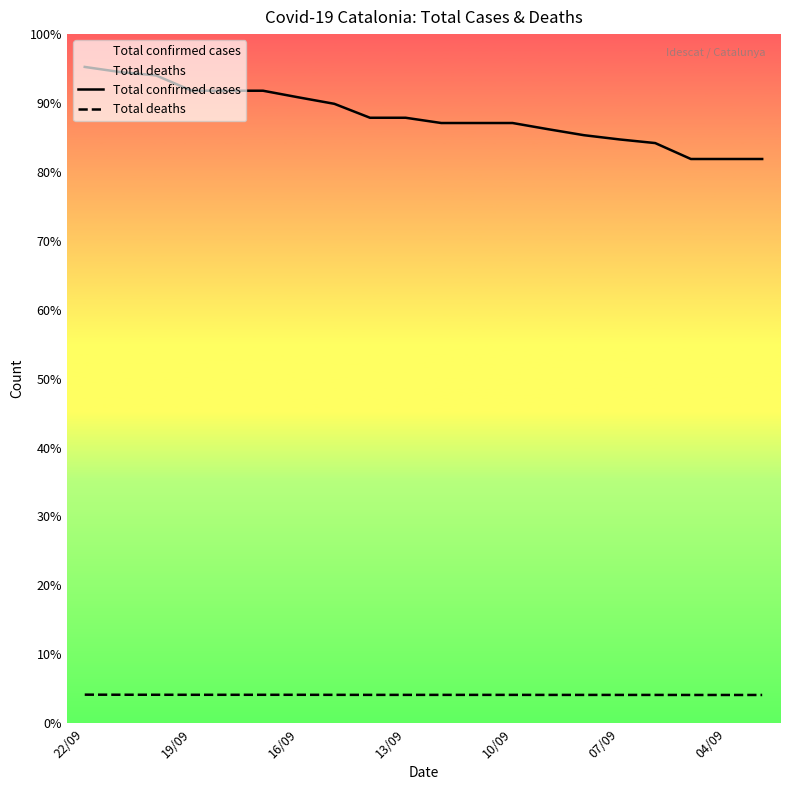

Is the value of Total deaths at 11 greater than the value of Total confirmed cases at 18?

No